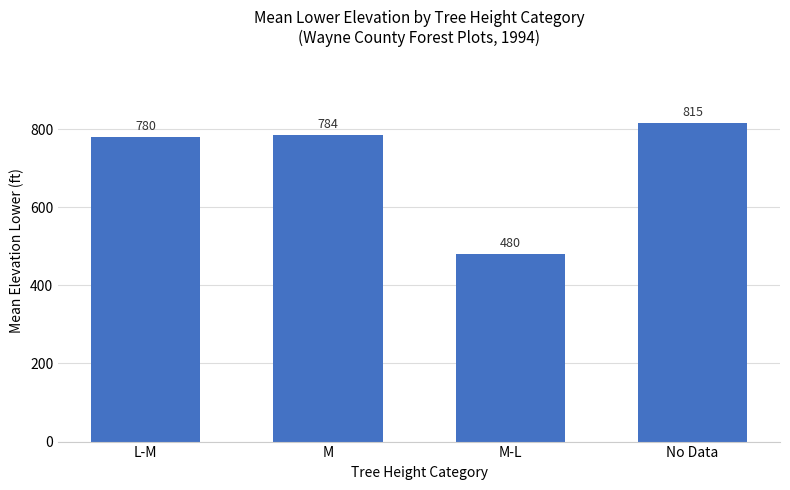

Reading left to right, extract all data points from this chart.

L-M=780	M=784	M-L=480	No Data=815